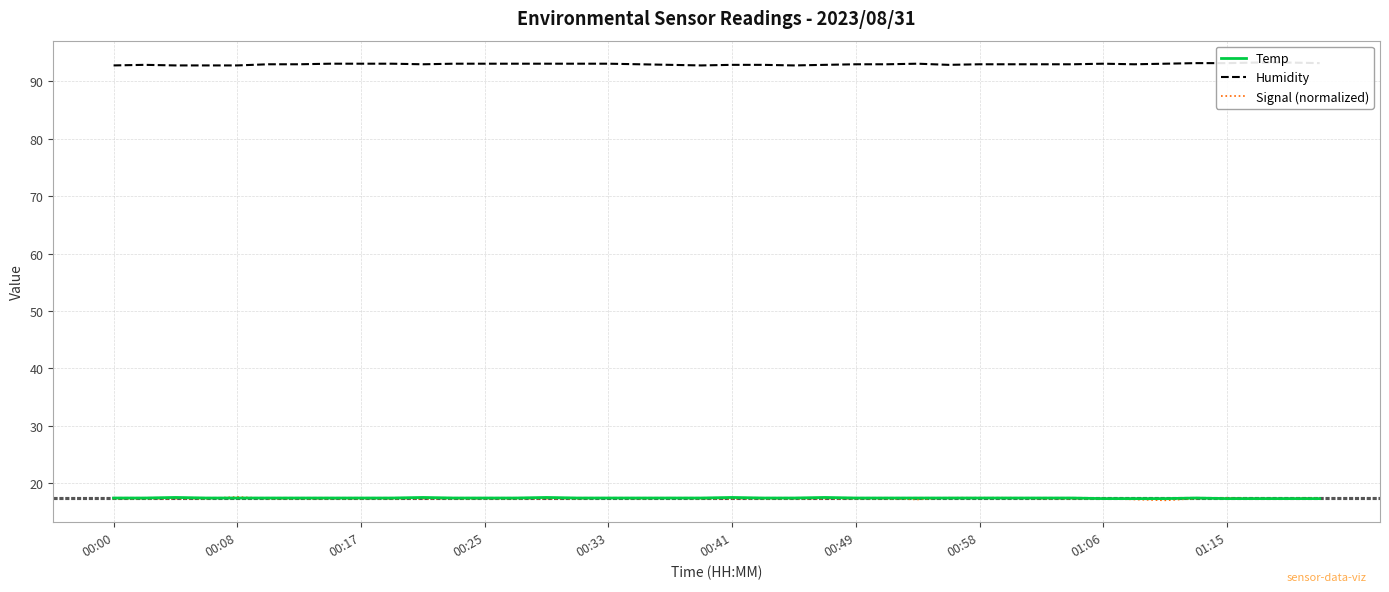

What position from the right is 30?

10